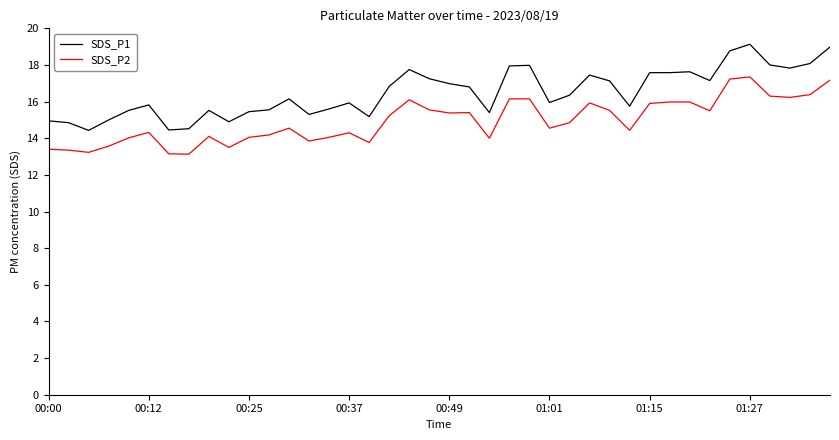

Which series has the largest total across all categories?

SDS_P1